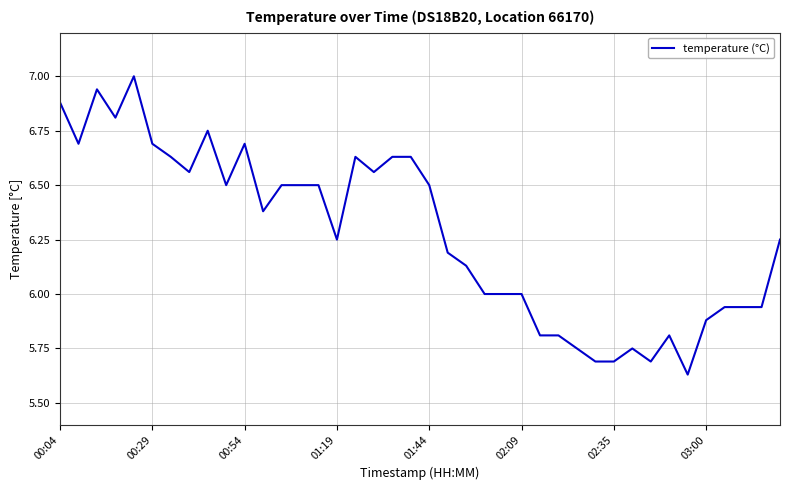

What is the greatest value displayed?

7.0